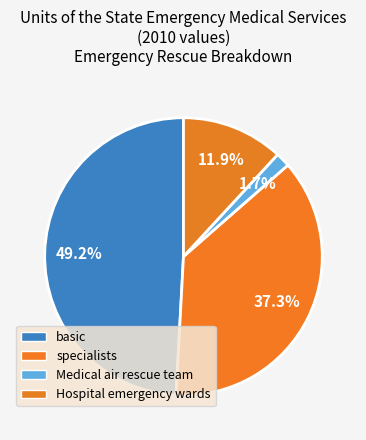

How many segments does this pie chart have?

4